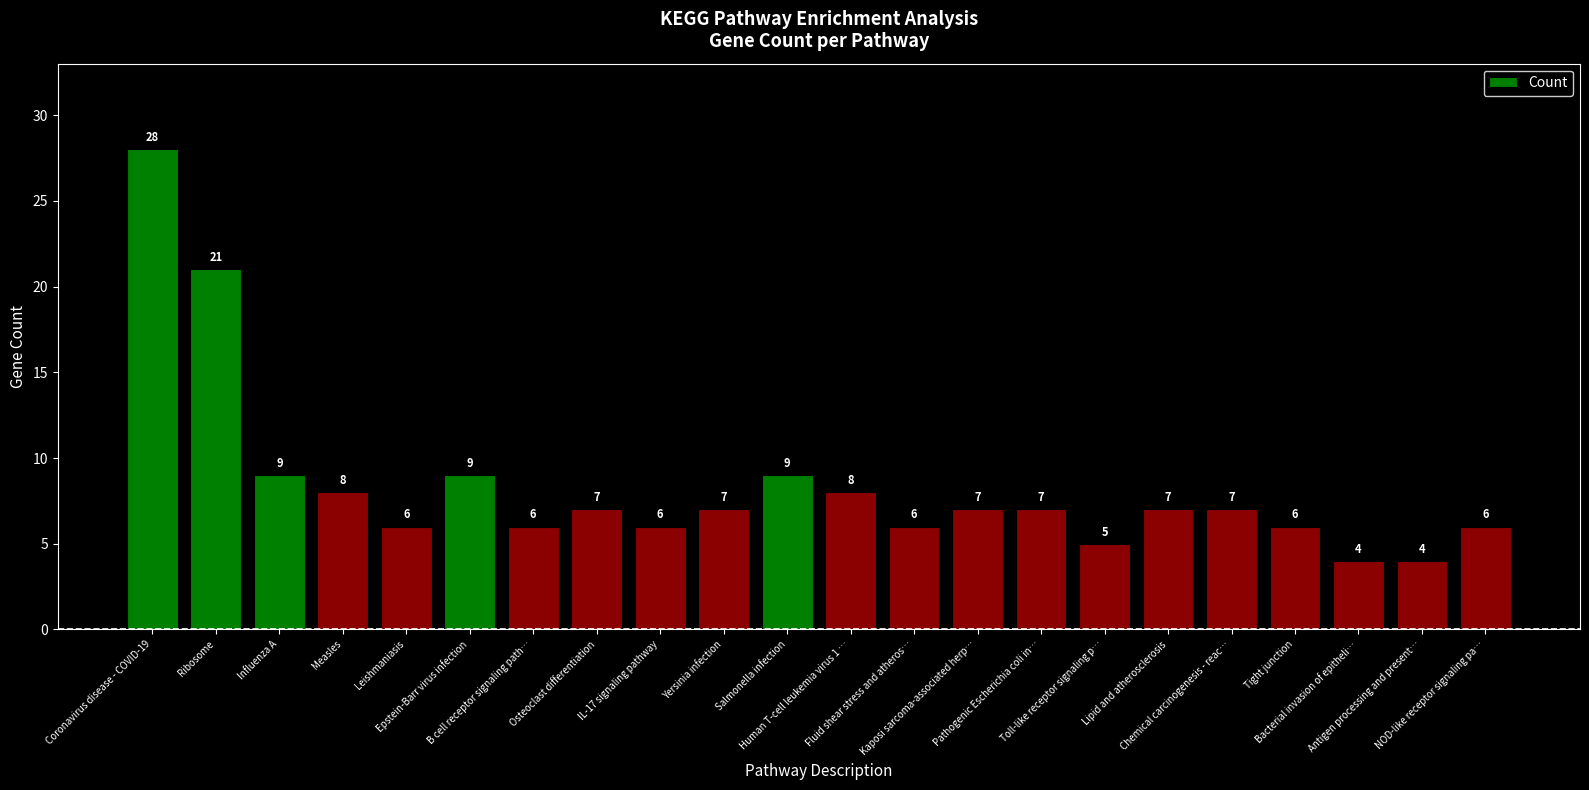

How many data points does each series have?

22